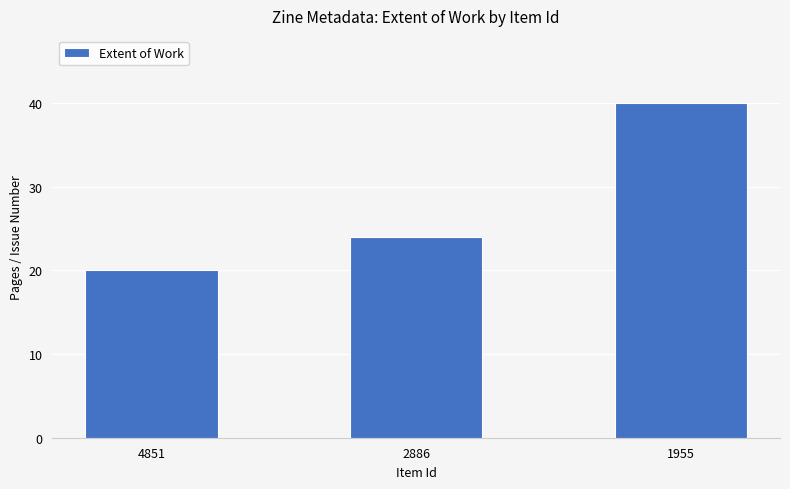

True or false: the data shows 24 at 2886.

True